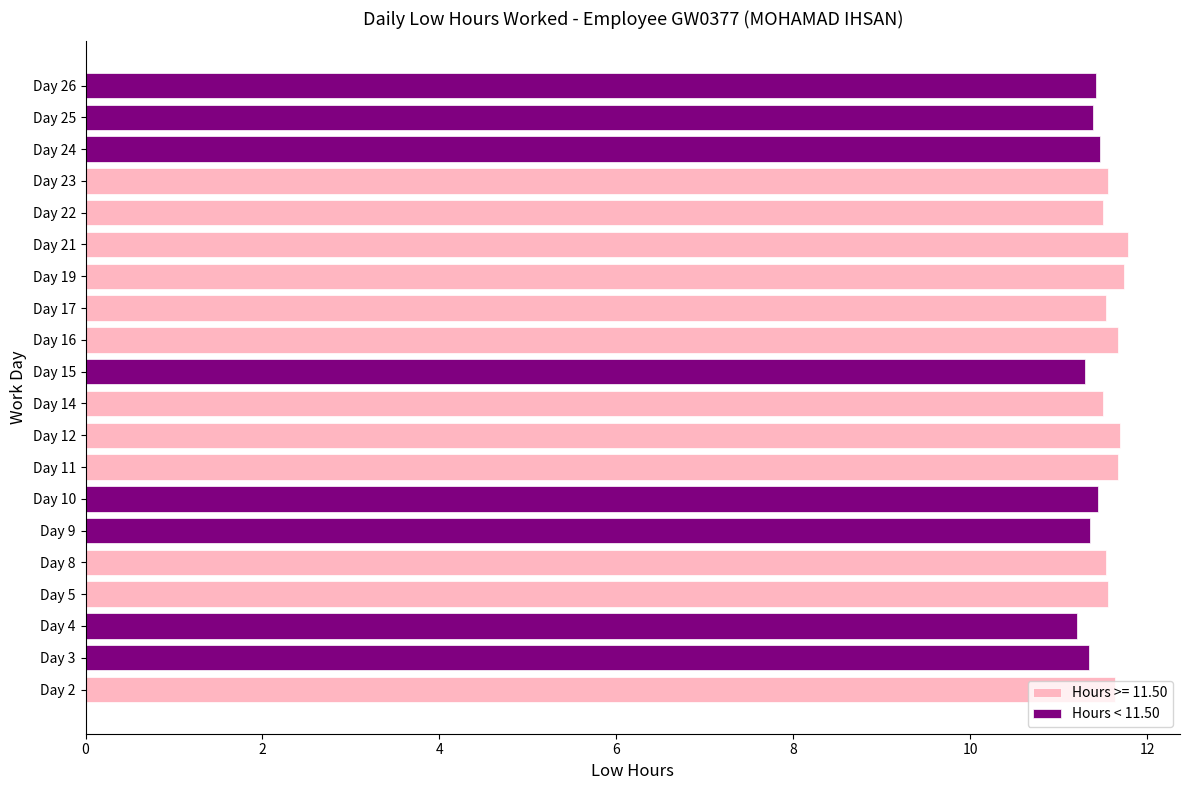

What is the sum of the Hours < 11.50 values at Day 10 and Day 4?

22.6